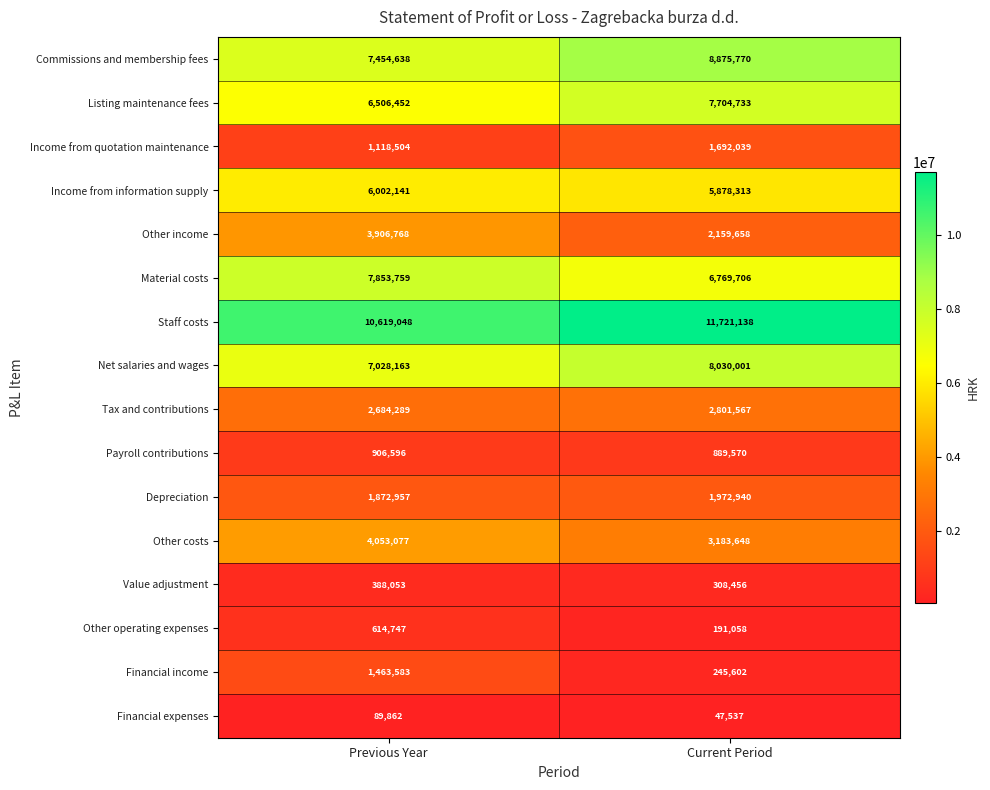

Read the Other costs value at Current Period, to the nearest 10.

3183650